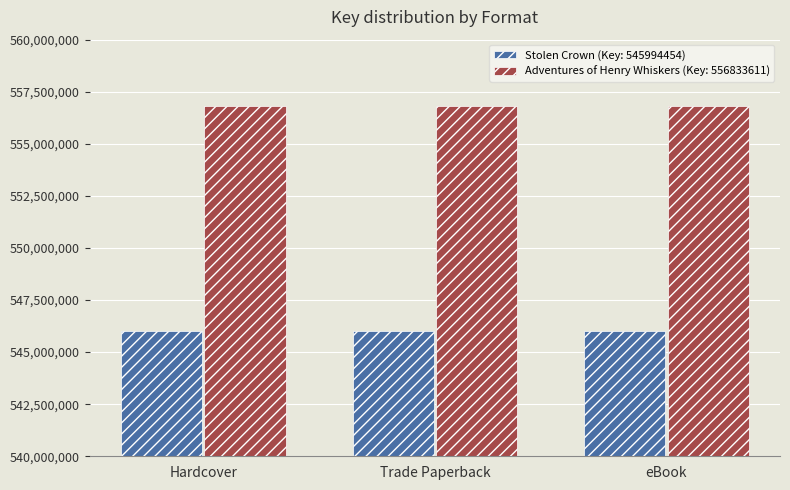

Count the number of data series in this chart.

2